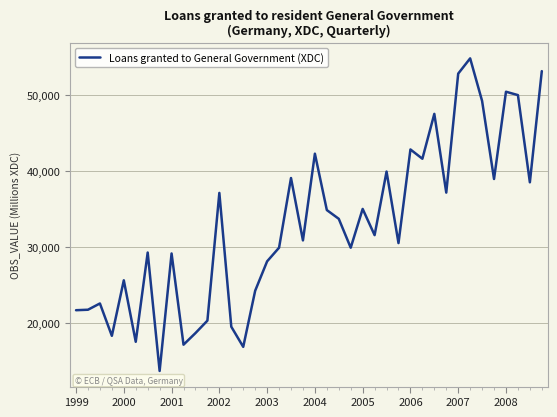

What is the maximum value shown in the chart?

54798